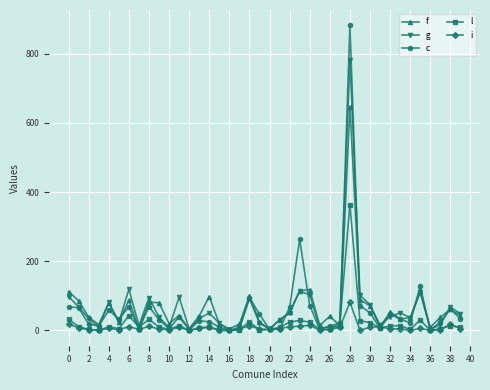

What is the maximum value for f?

646